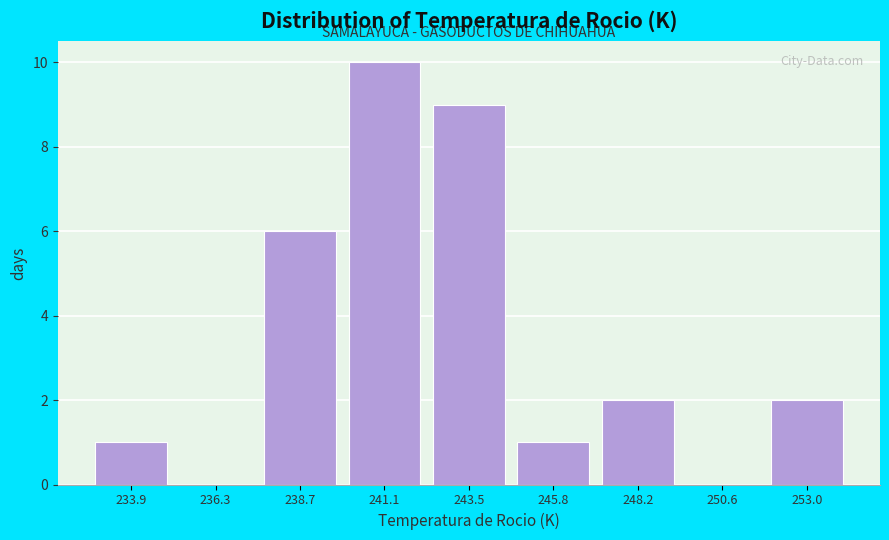

Reading left to right, transcribe all the data shown in this chart.

233.9=1	236.3=0	238.7=6	241.1=10	243.5=9	245.8=1	248.2=2	250.6=0	253.0=2